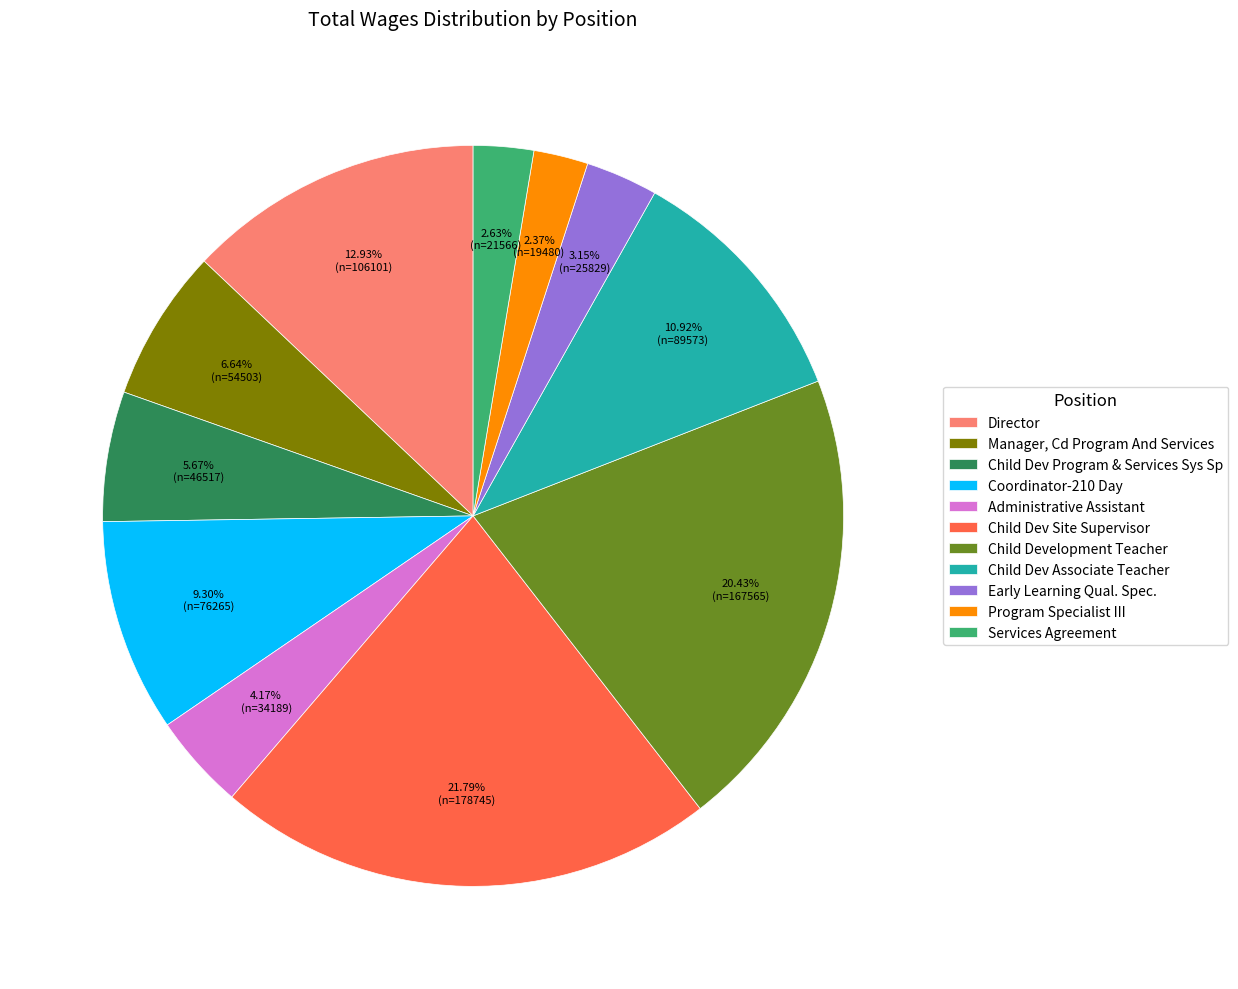

How many slices are in this pie chart?

11